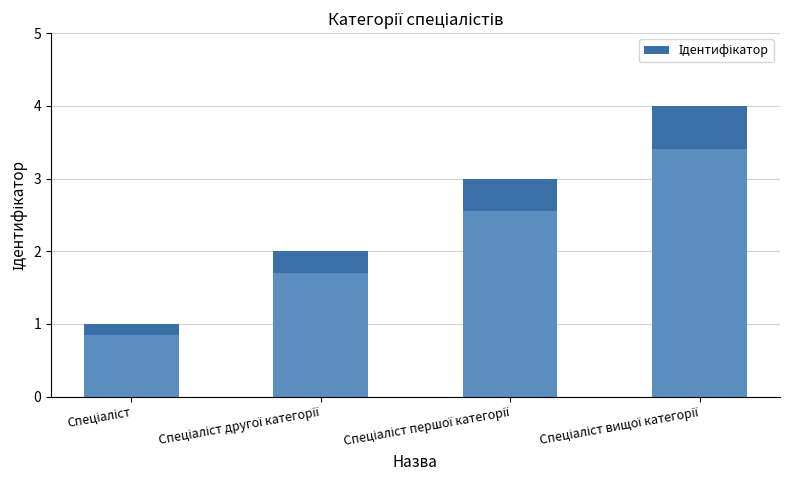

The chart shows a value of 3 at Спеціаліст другої категорії. True or false?

False